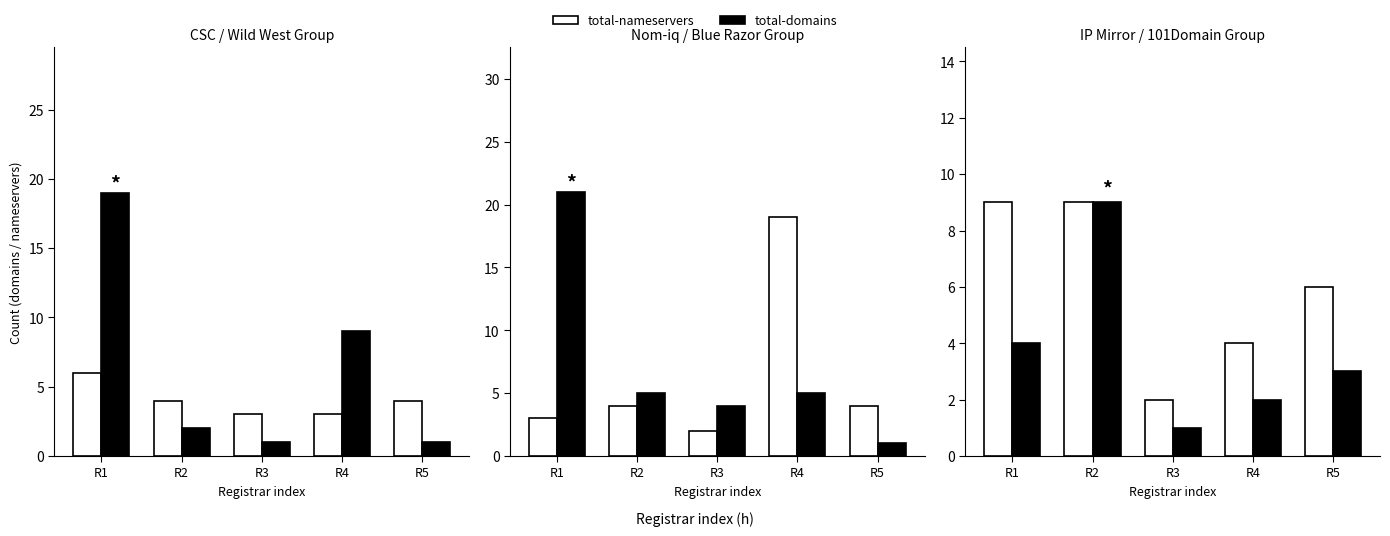

Which series changed the most between R1 and R4?

total-nameservers